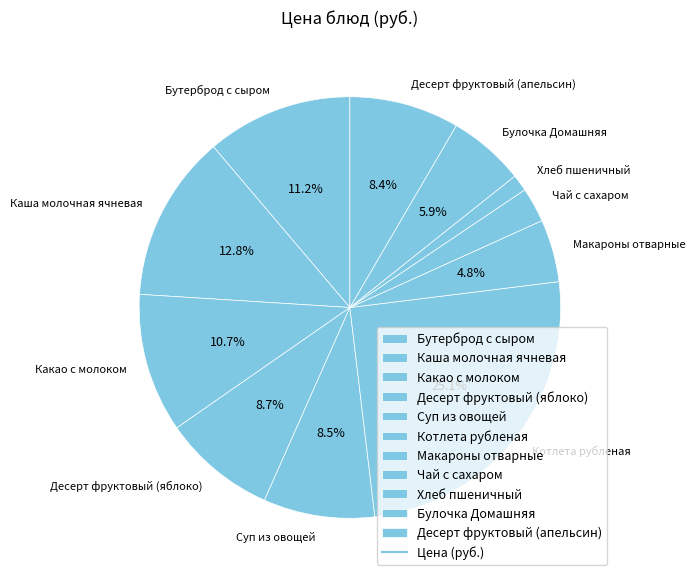

Is it true that Какао с молоком is 1% of the pie?

False